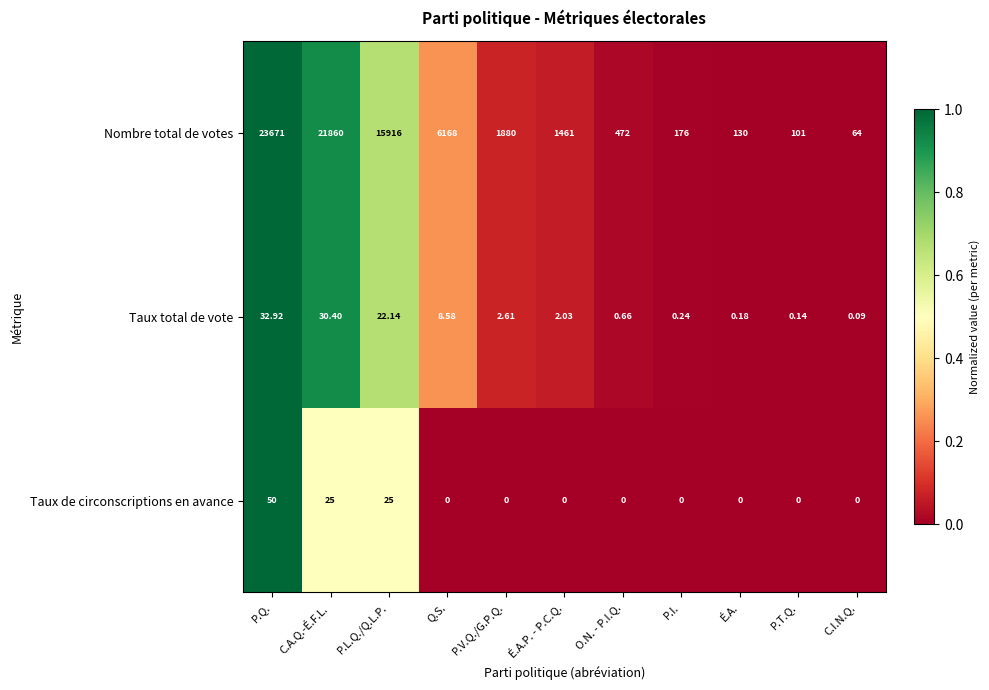

Which series has the largest range (max minus min)?

Nombre total de votes